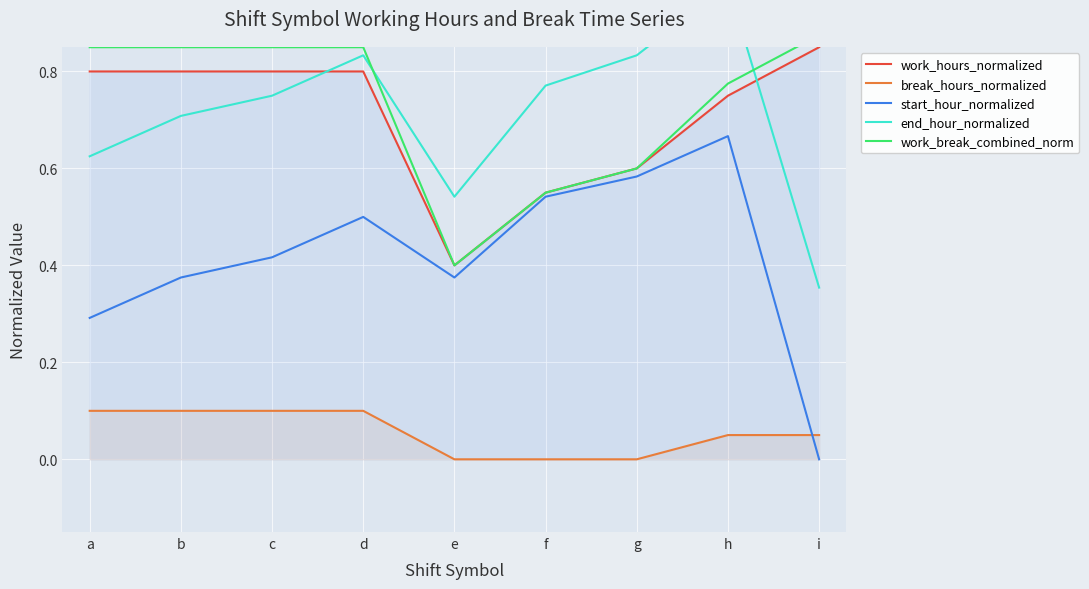

True or false: break_hours_normalized has a value of 0.1 at a.

False